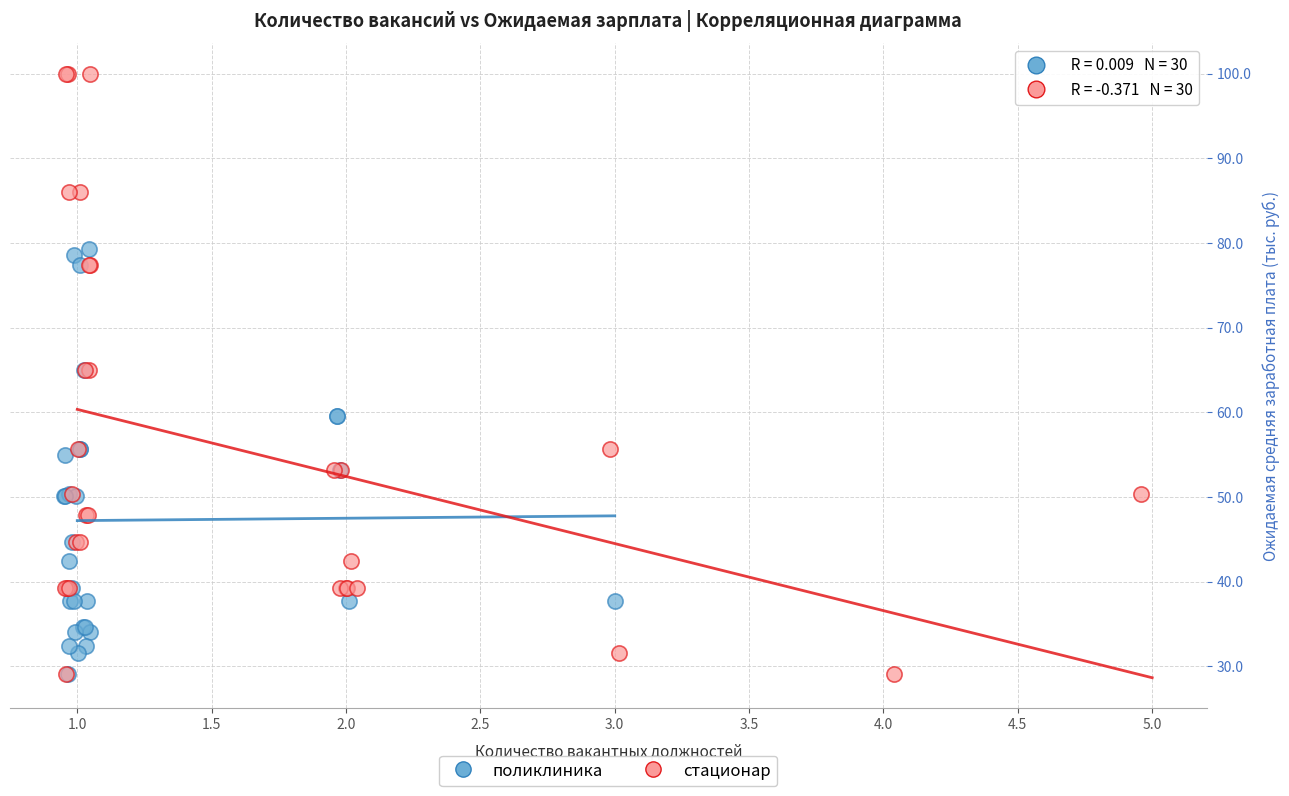

Which series contains the highest Y value?

стационар